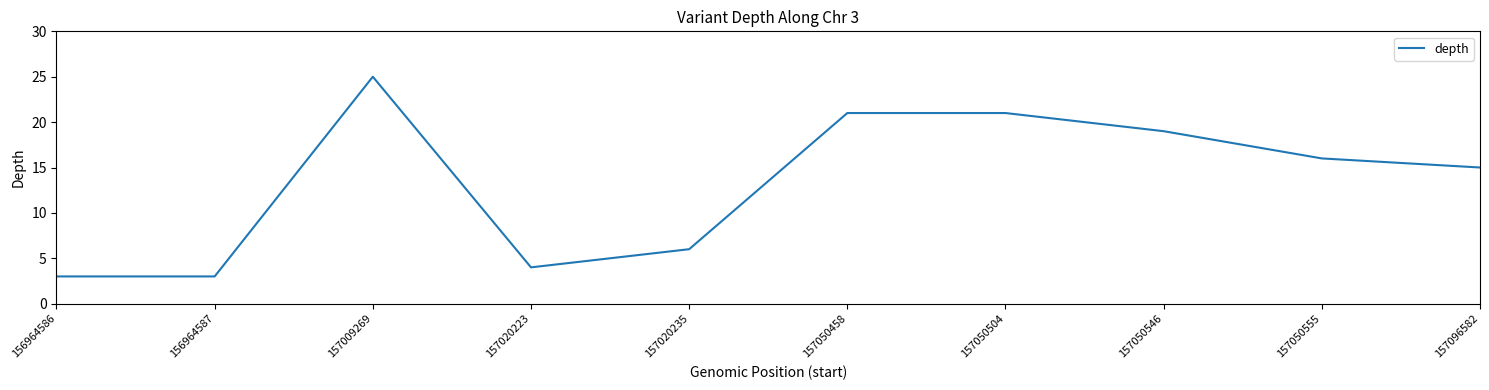

What is the ratio of the value at 157020223 to the value at 157050504?

0.2